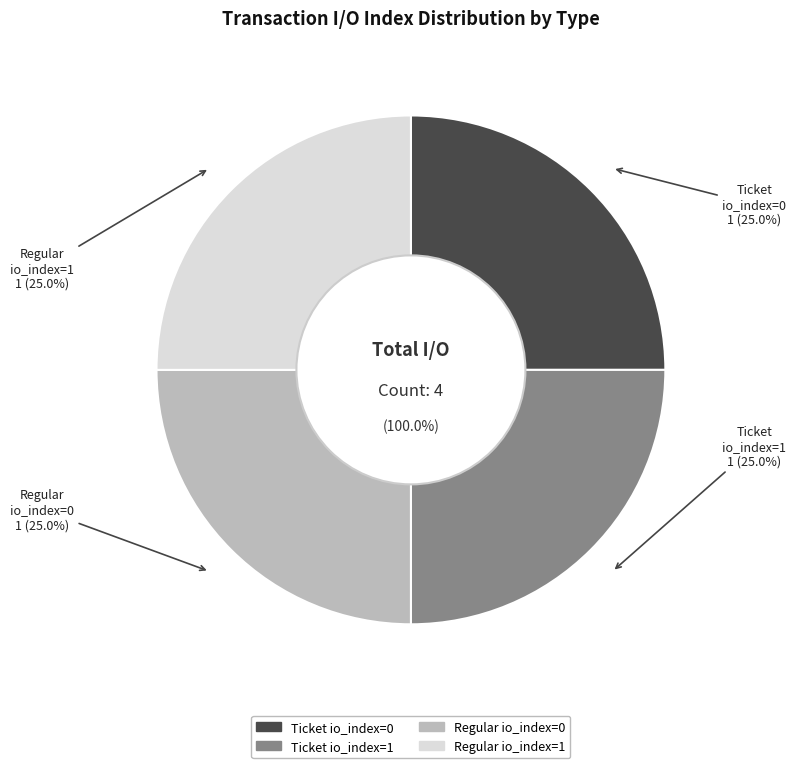

Which slice is the smallest?

Ticket io_index=0